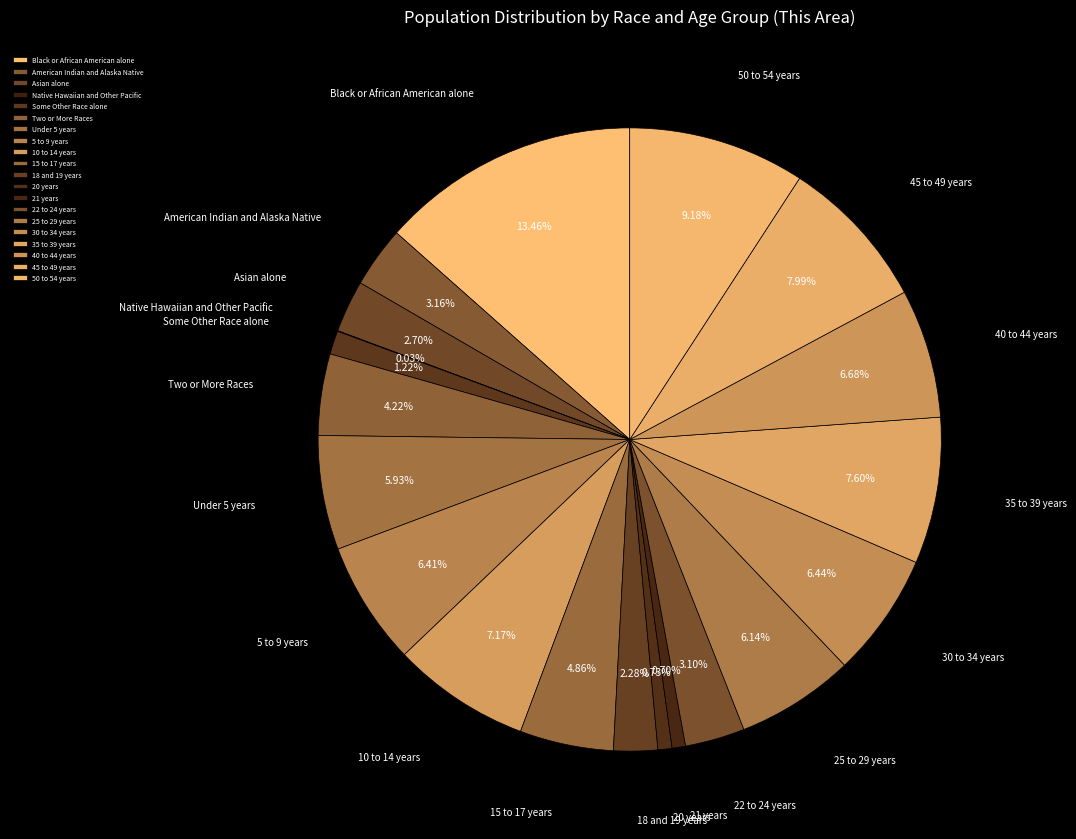

Is 15 to 17 years the majority of the pie?

No